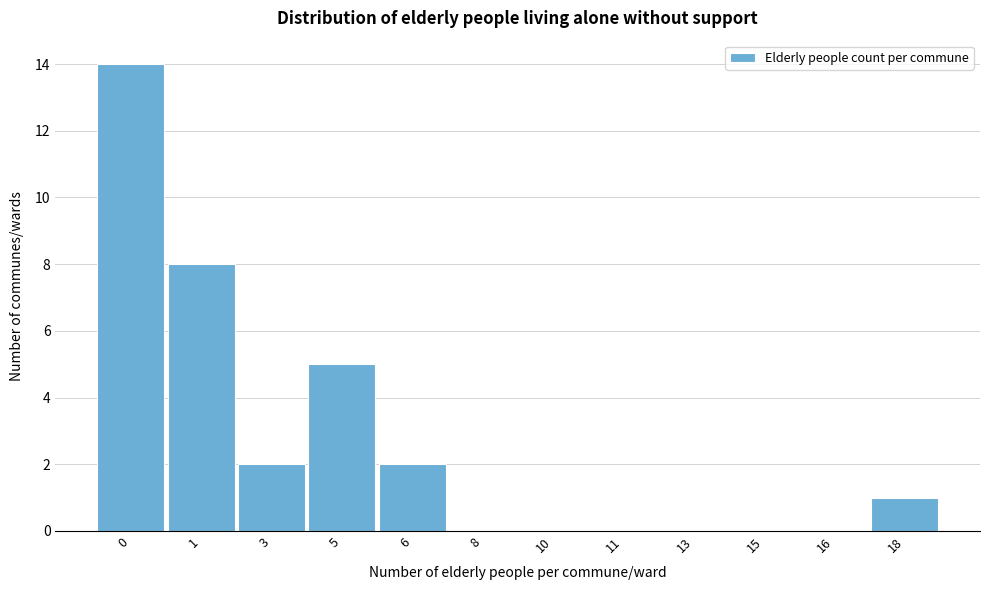

Reading left to right, transcribe all the data shown in this chart.

0=14	1=8	3=2	5=5	6=2	8=0	10=0	11=0	13=0	15=0	16=0	18=1